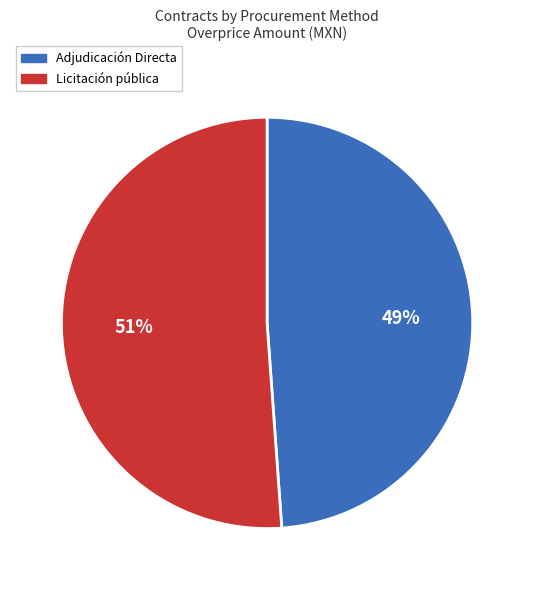

Rank the categories by value from highest to lowest.

Licitación pública, Adjudicación Directa